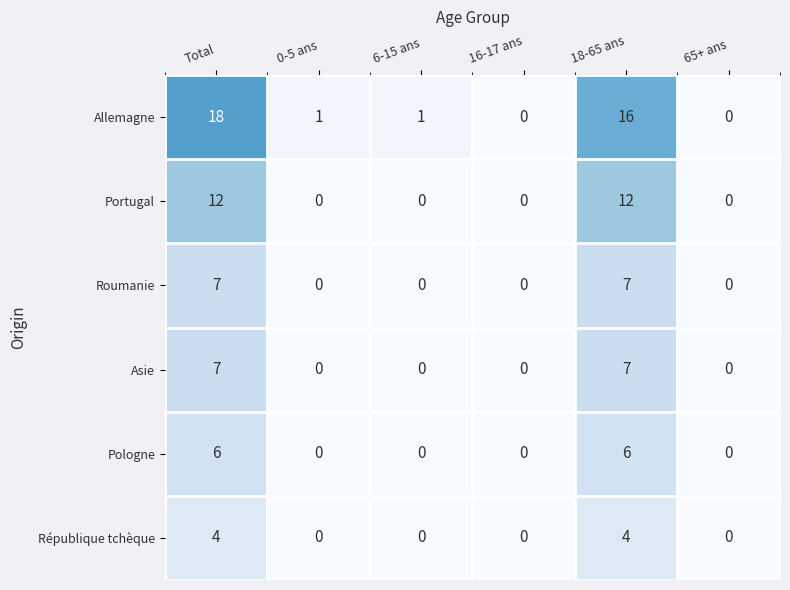

What is the total value across all series at 0-5 ans?

1